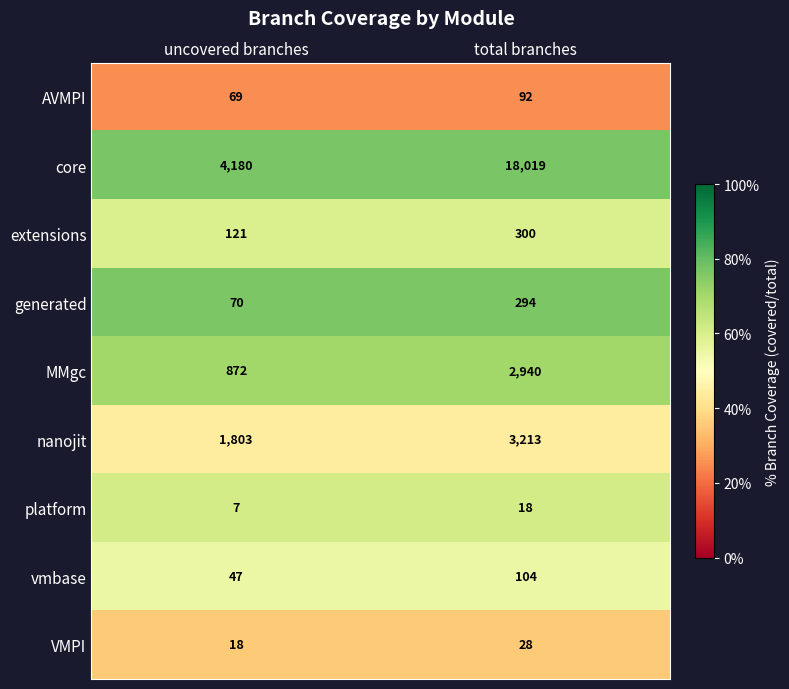

Which series changed the most between uncovered branches and total branches?

core